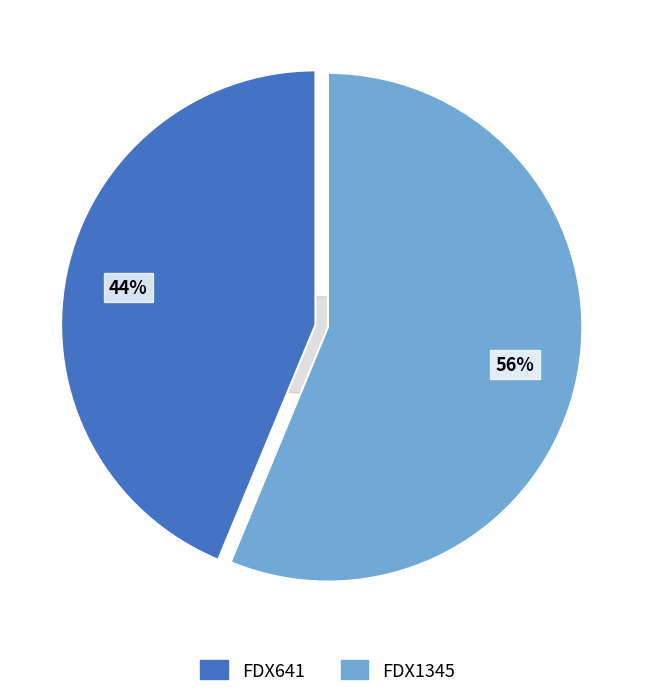

Rank the categories by value from highest to lowest.

FDX1345, FDX641